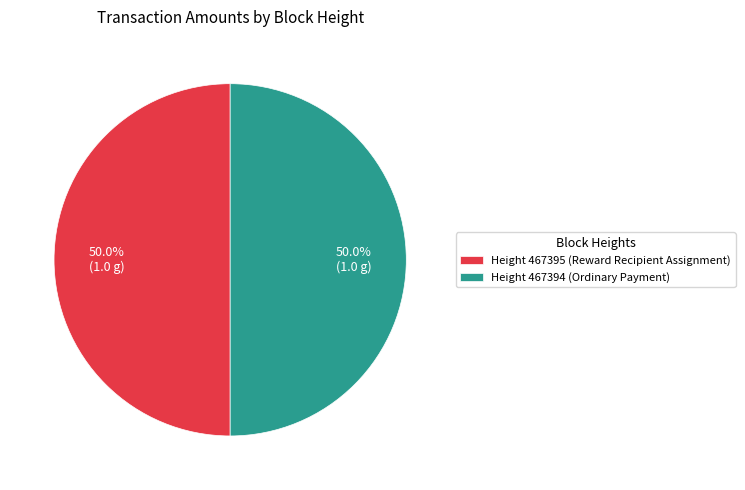

What is the ratio of the value at Height 467394 (Ordinary Payment) to the value at Height 467395 (Reward Recipient Assignment)?

1.0